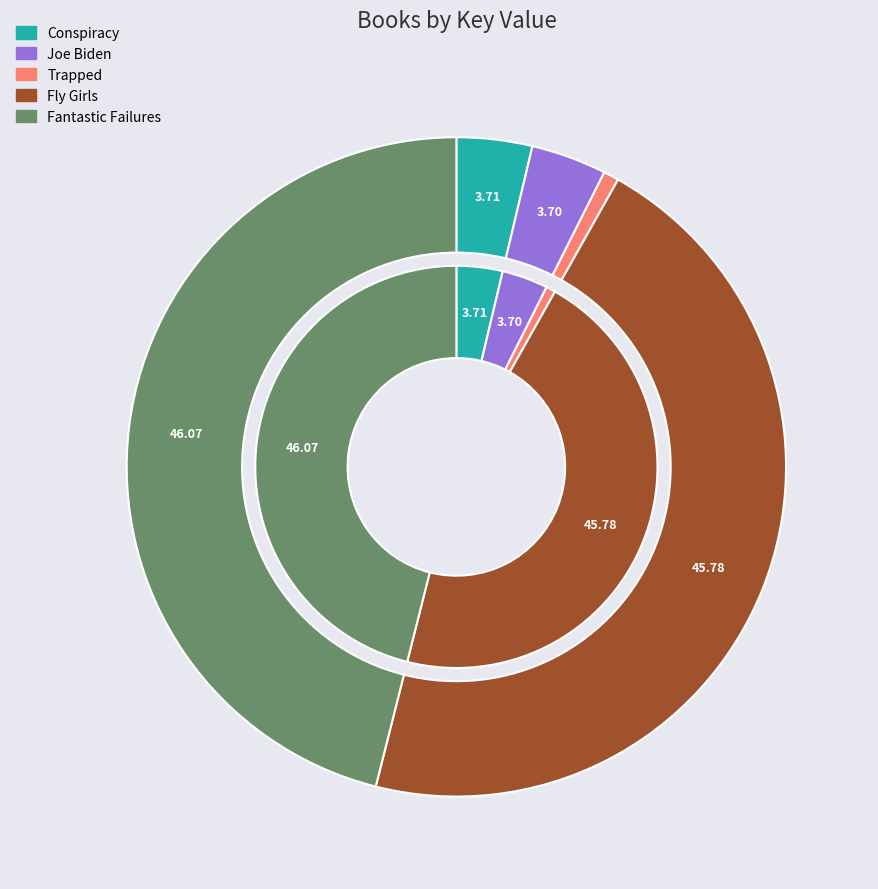

To the nearest percent, what is the average slice percentage?

20%